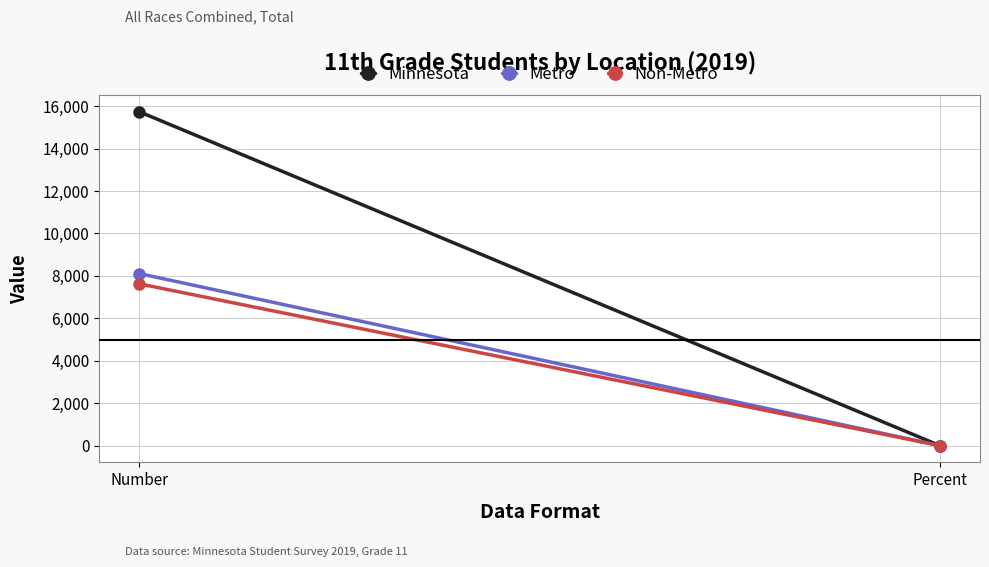

Which series has the widest spread of values?

Minnesota